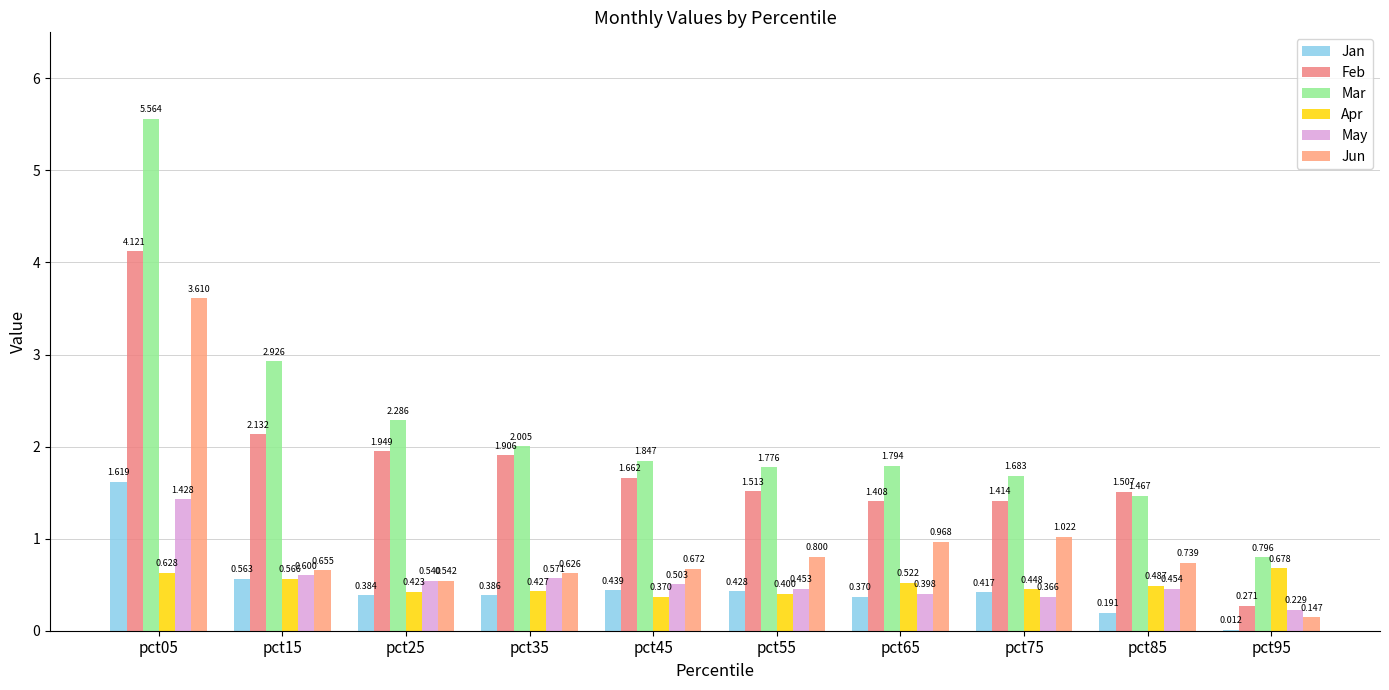

What is the sum of all Jan values?

4.8